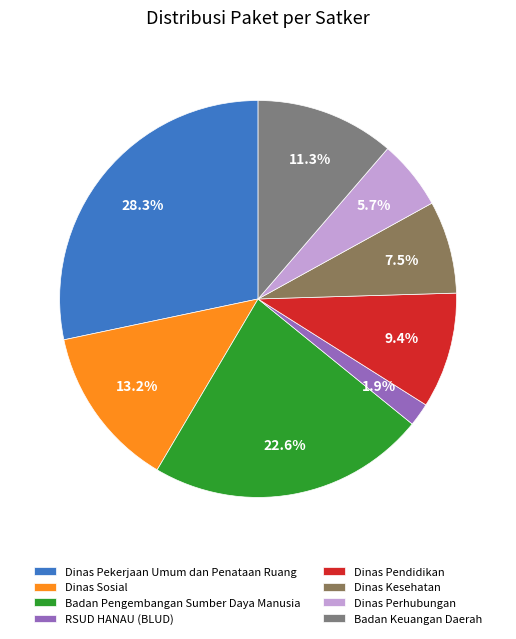

To the nearest percent, what is the combined percentage of Dinas Kesehatan and Dinas Pekerjaan Umum dan Penataan Ruang?

36%